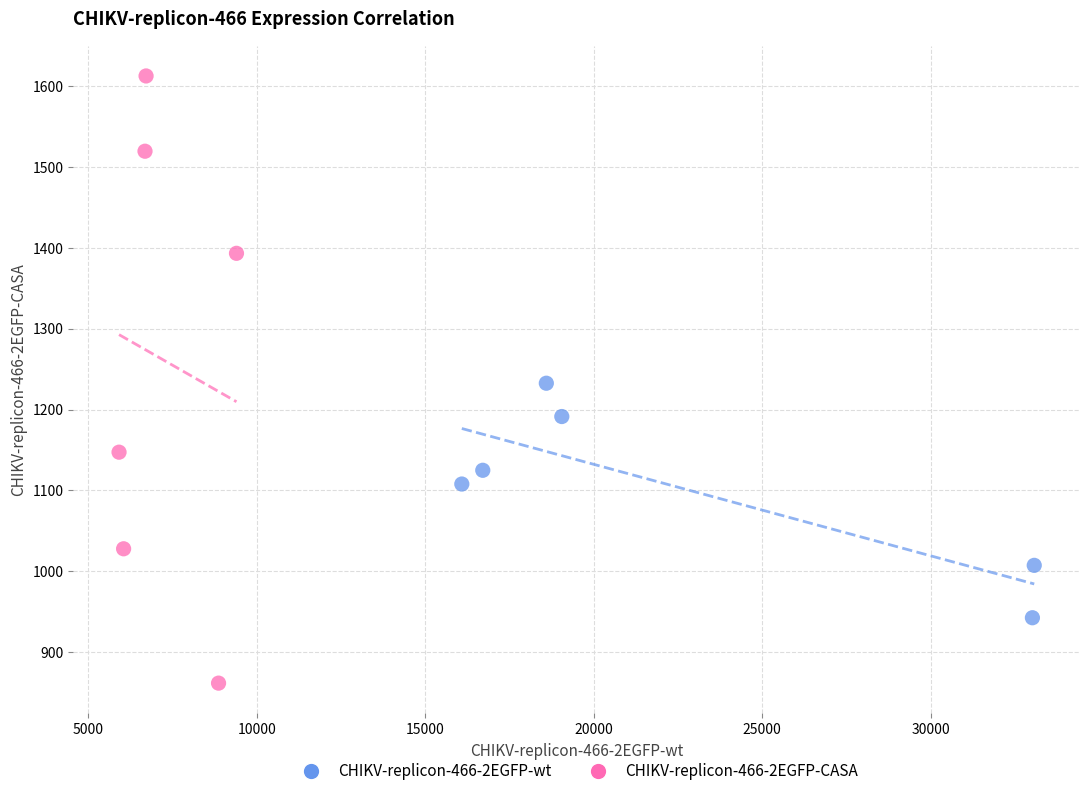

What are all the series names shown in the legend?

CHIKV-replicon-466-2EGFP-wt, CHIKV-replicon-466-2EGFP-CASA